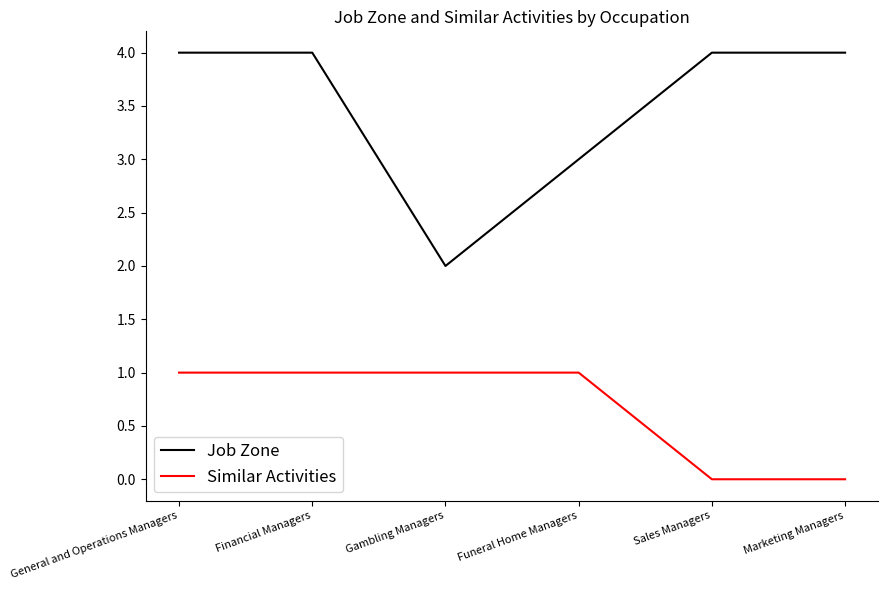

What are all the series names shown in the legend?

Job Zone, Similar Activities